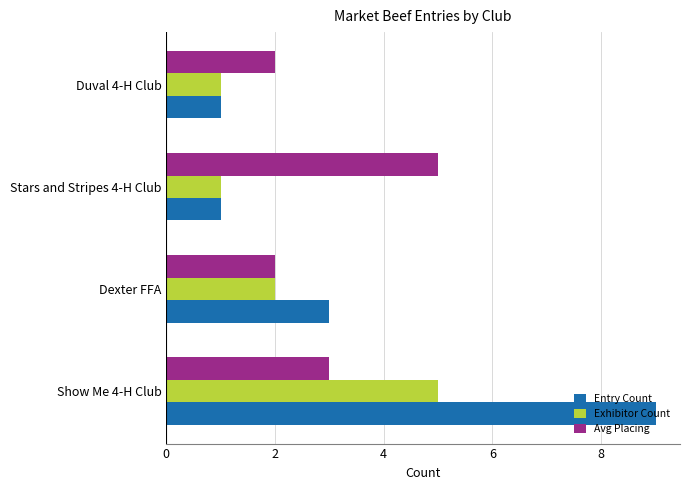

What is the sum of all Exhibitor Count values?

9